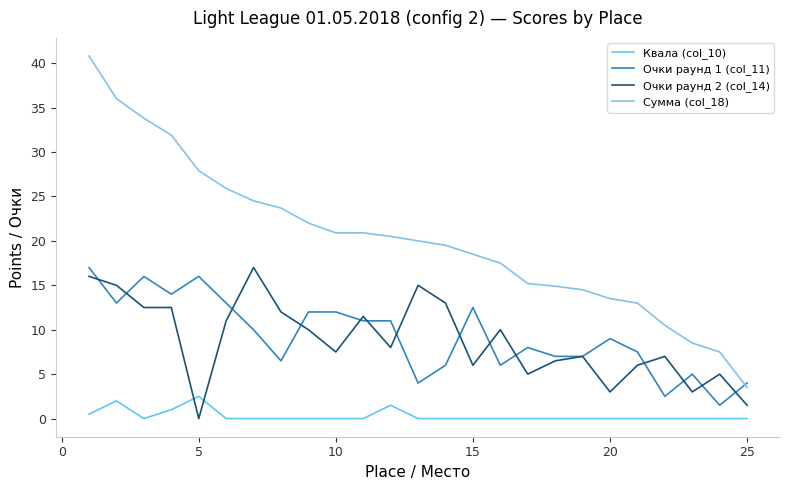

Which series has the largest range (max minus min)?

Сумма (col_18)